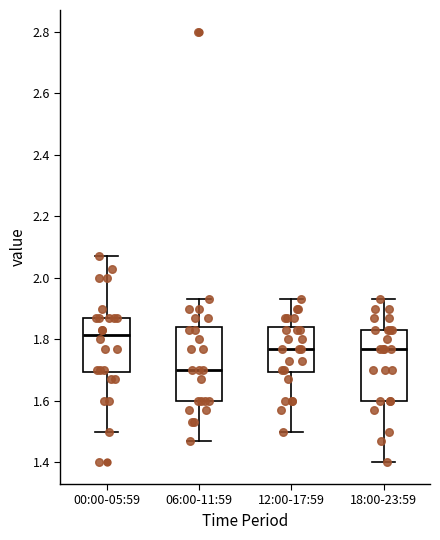

Where does the lower whisker of the box for 06:00-11:59 end on the y-axis? The values are not printed on the chart, so give them approximately, as read against the axis.

1.48